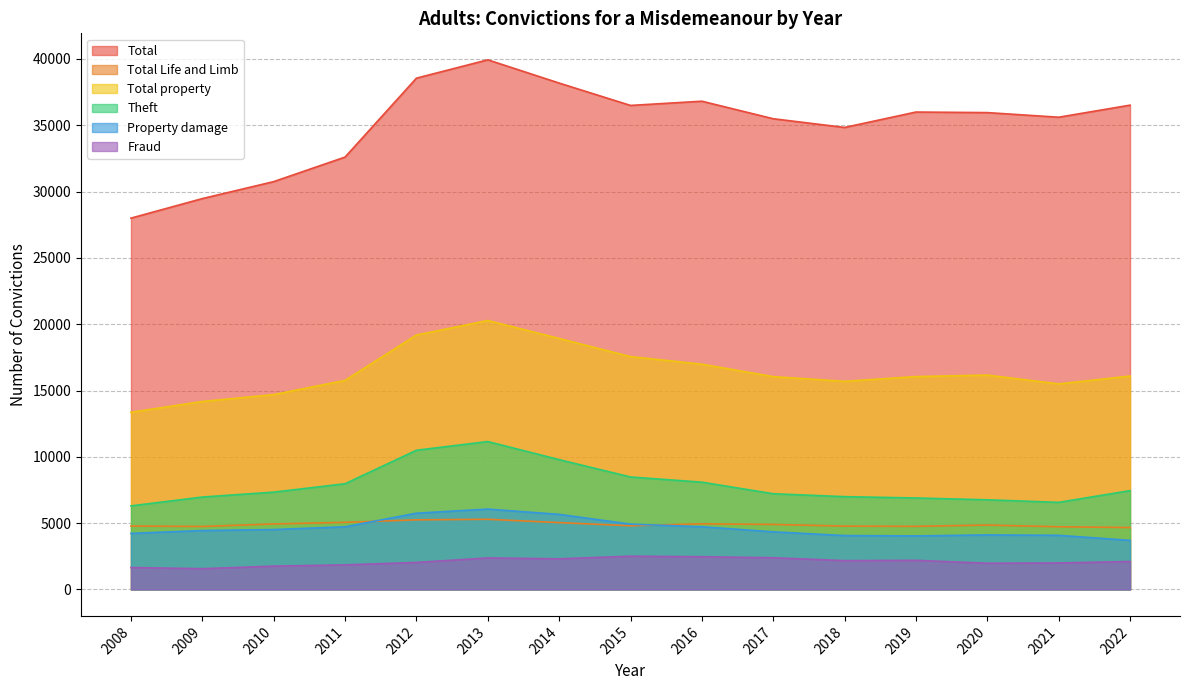

True or false: Total Life and Limb and Total intersect in this chart.

False